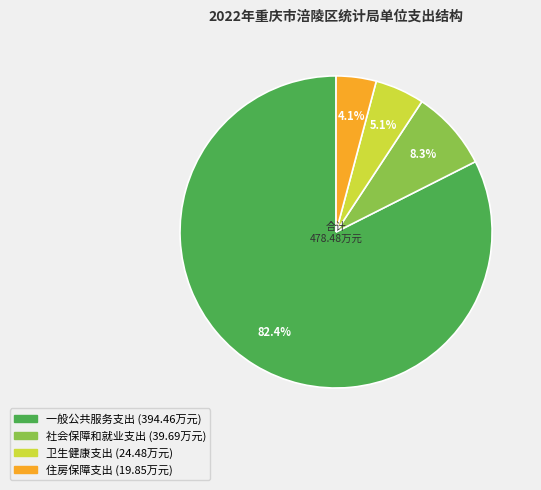

How many slices are in this pie chart?

4